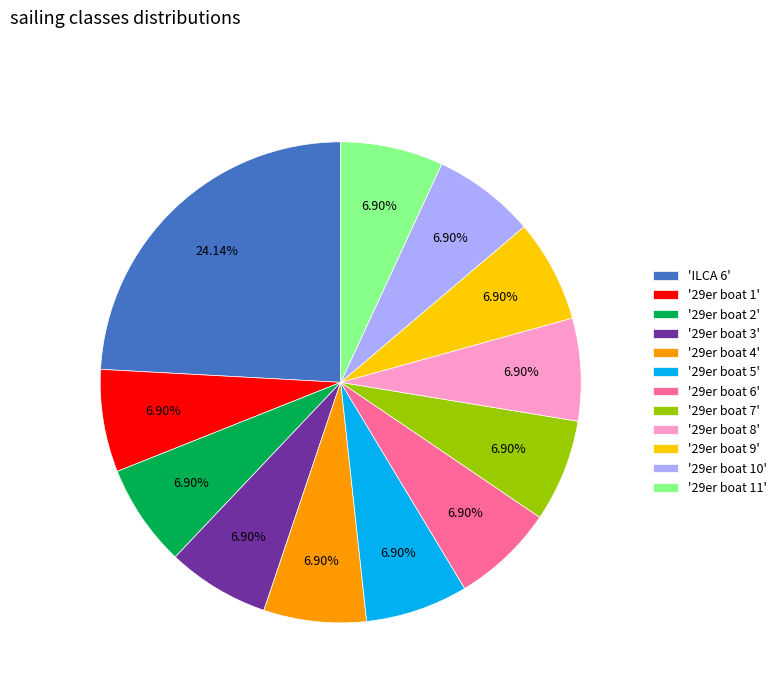

Is there any slice that represents more than half of the pie?

No